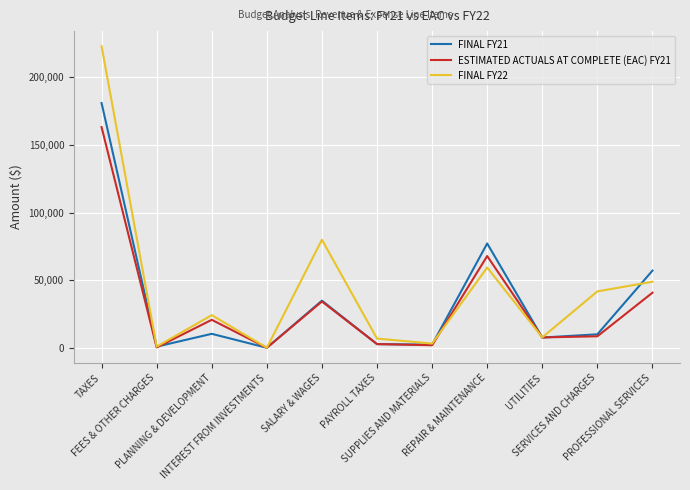

At which category is the sum across all series the highest?

TAXES